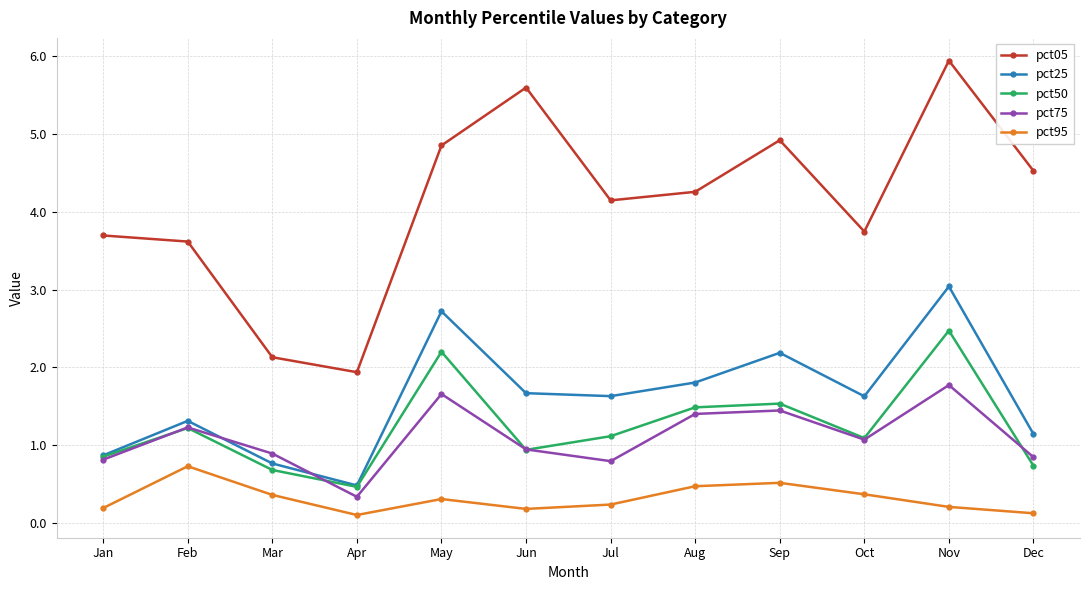

The pct75 series shows 0.9 at Mar. True or false?

True